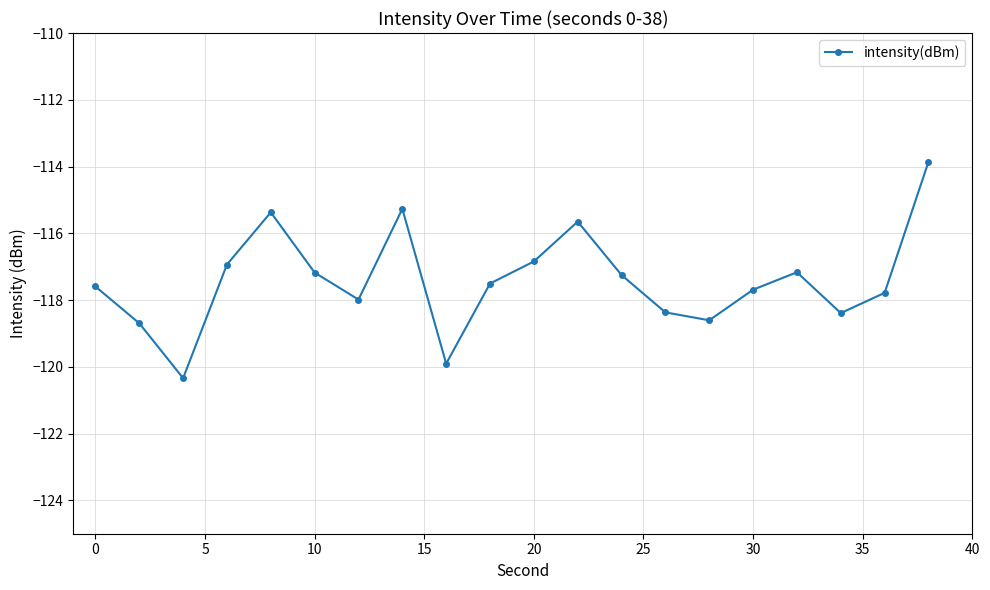

What is the difference between the maximum and second lowest values?

6.0